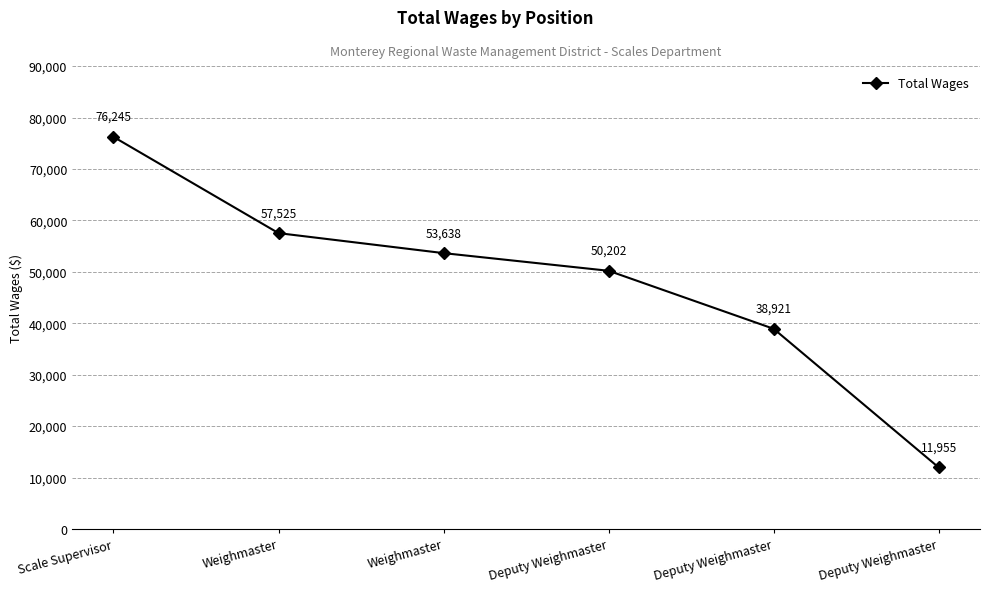

How many categories are shown in the chart?

6